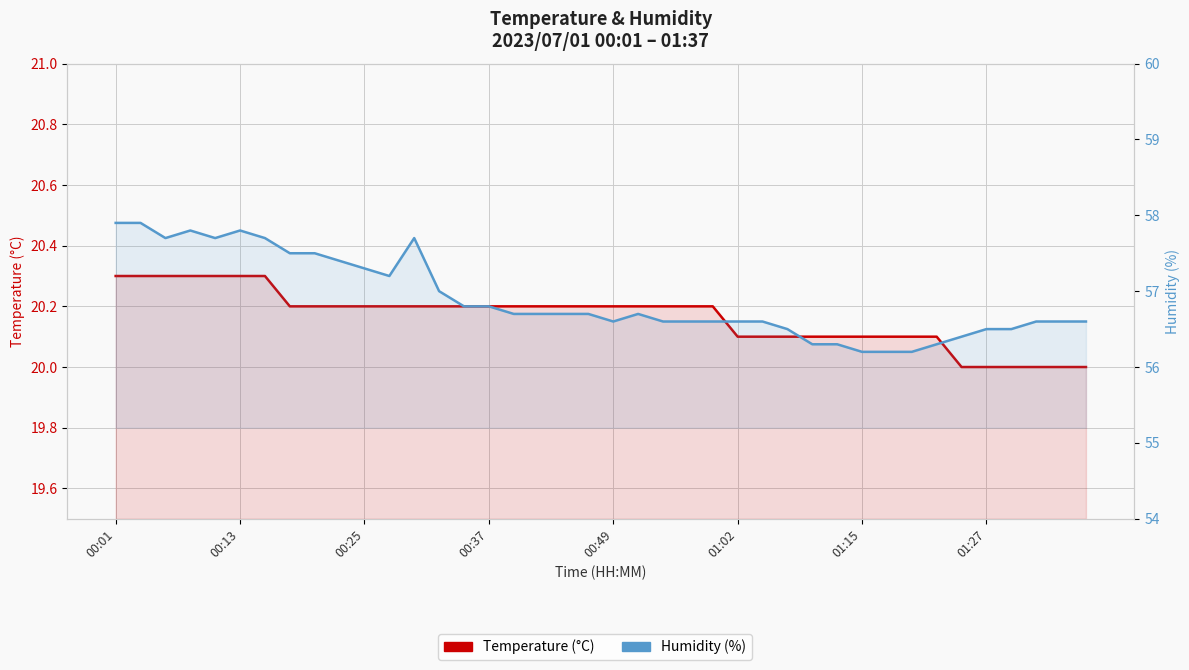

The Temperature (°C) series shows 20.1 at 31. True or false?

True